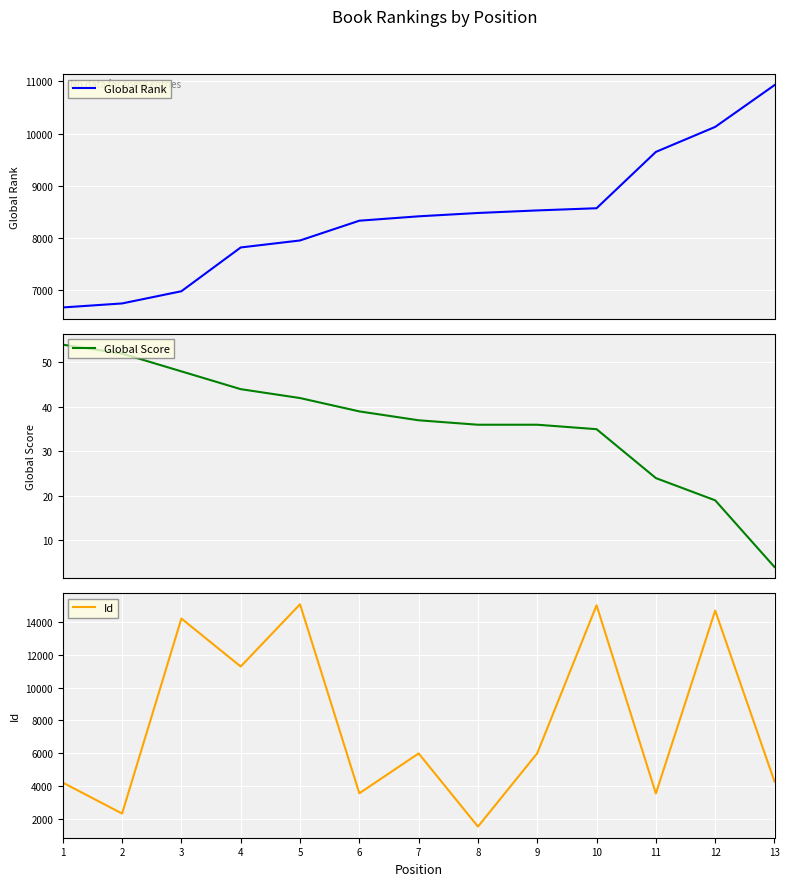

True or false: Global Score and Id intersect in this chart.

False